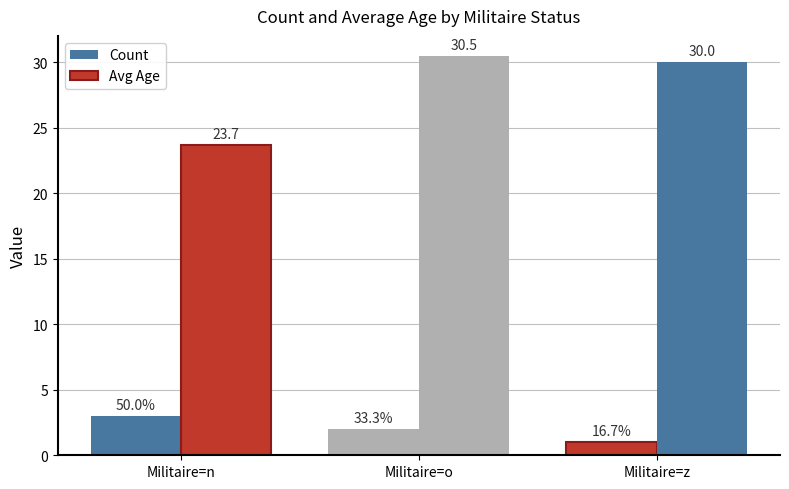

What is the average value of the Count series?

2.0